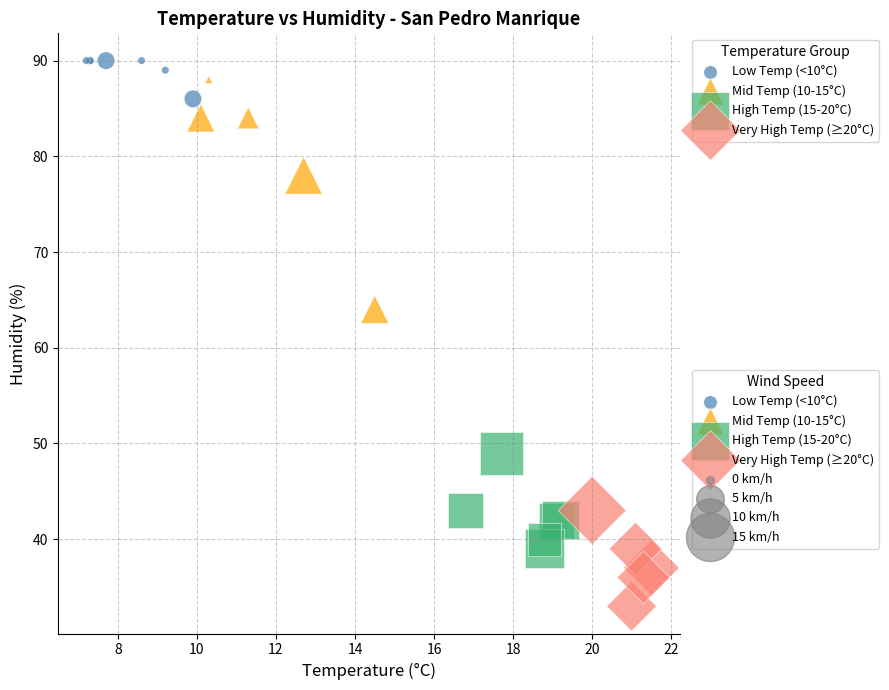

Which series contains the lowest Y value?

Very High Temp (≥20°C)